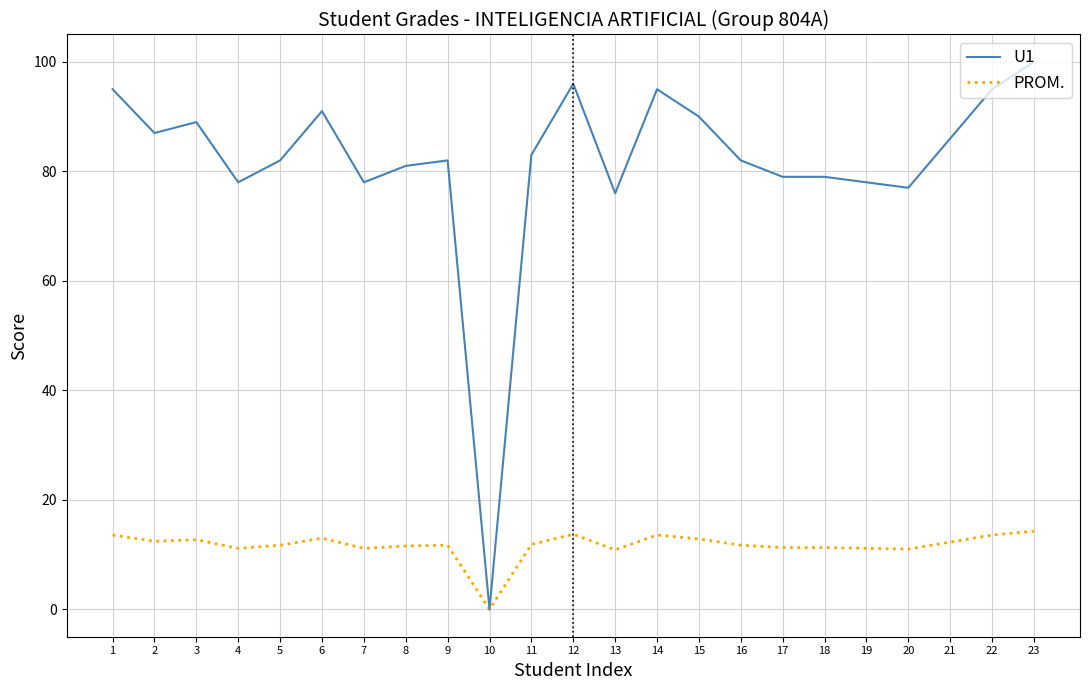

Rank the series by their average value, from highest to lowest.

U1, PROM.